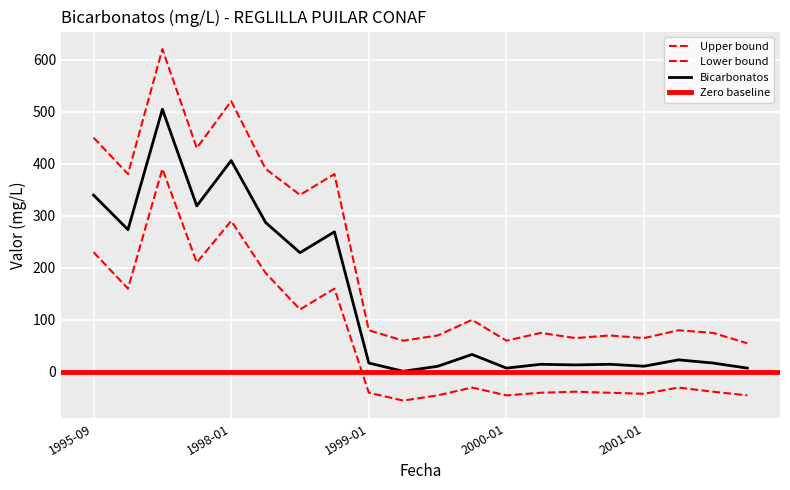

How many interior local valleys (lower than both neighbors) does the data have?

7